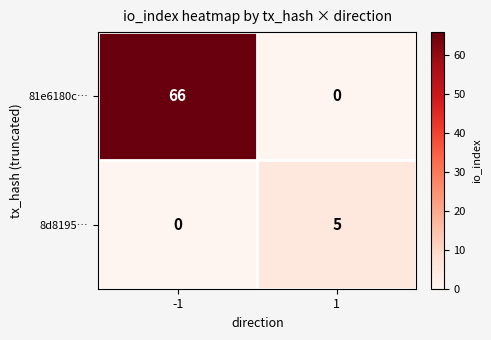

What is the highest value of the 8d8195… series?

5